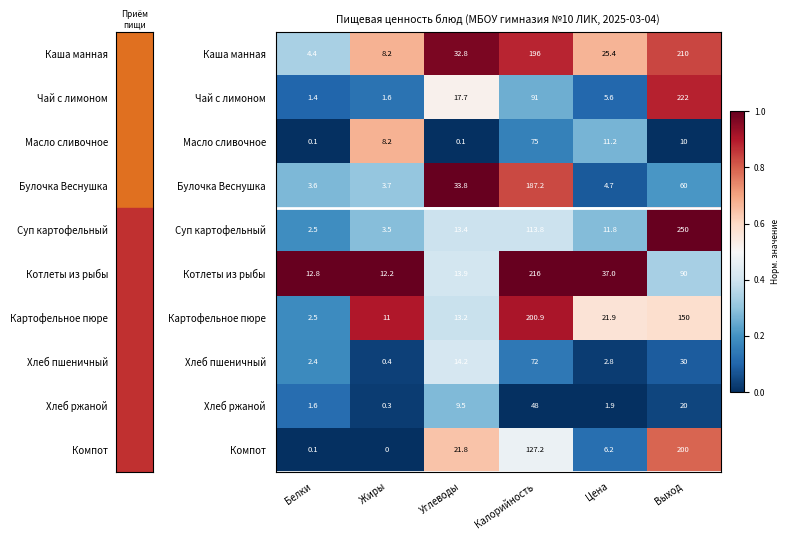

The value of Булочка Веснушка at Углеводы is 54.9. True or false?

False